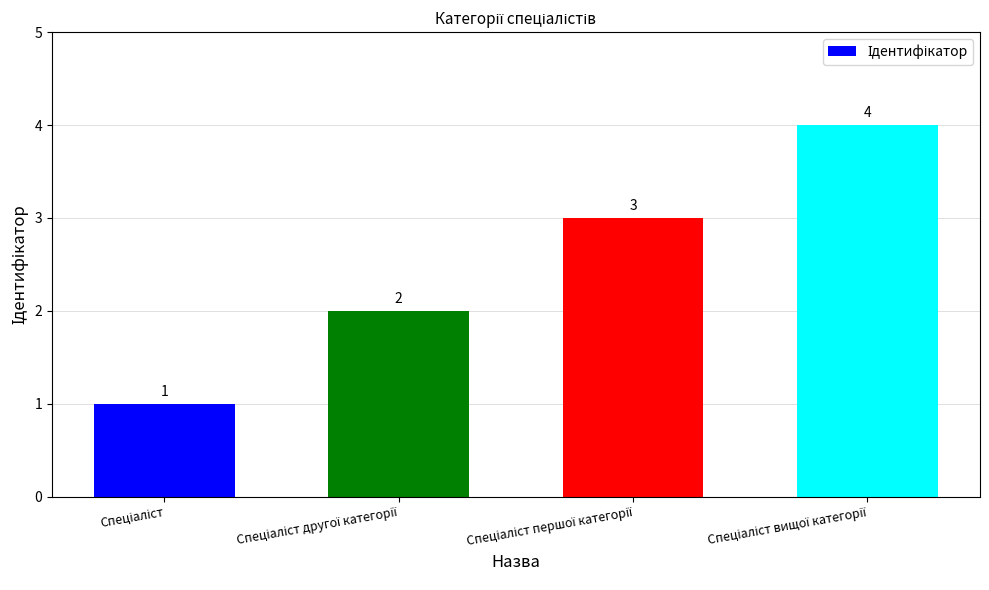

What is the greatest value displayed?

4